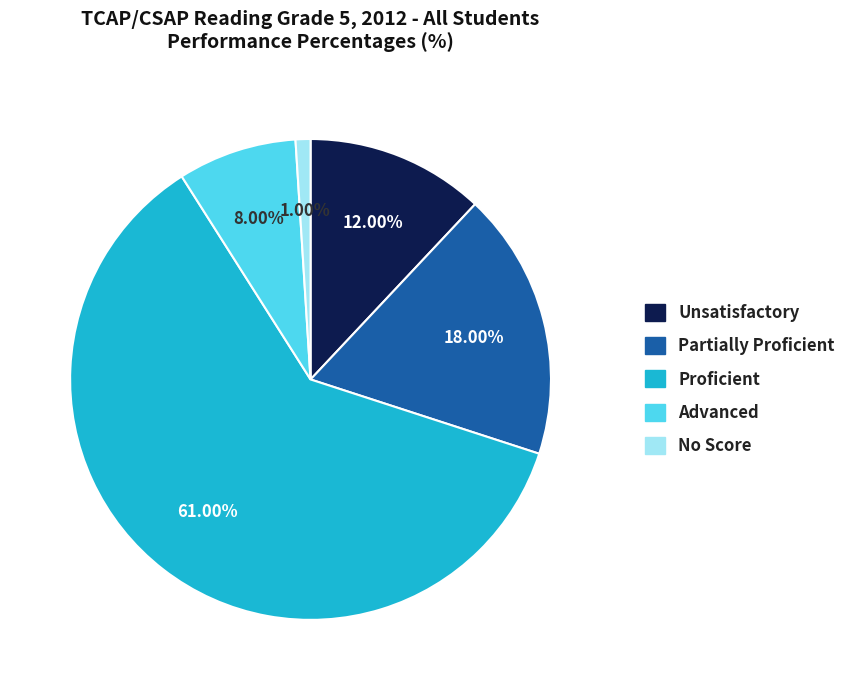

Is Partially Proficient the majority of the pie?

No